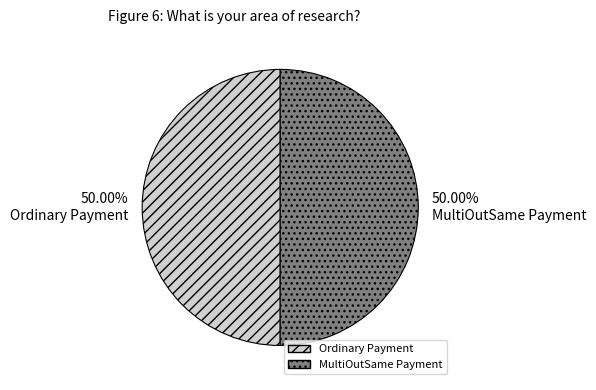

To the nearest percent, what portion does Ordinary Payment represent?

50%